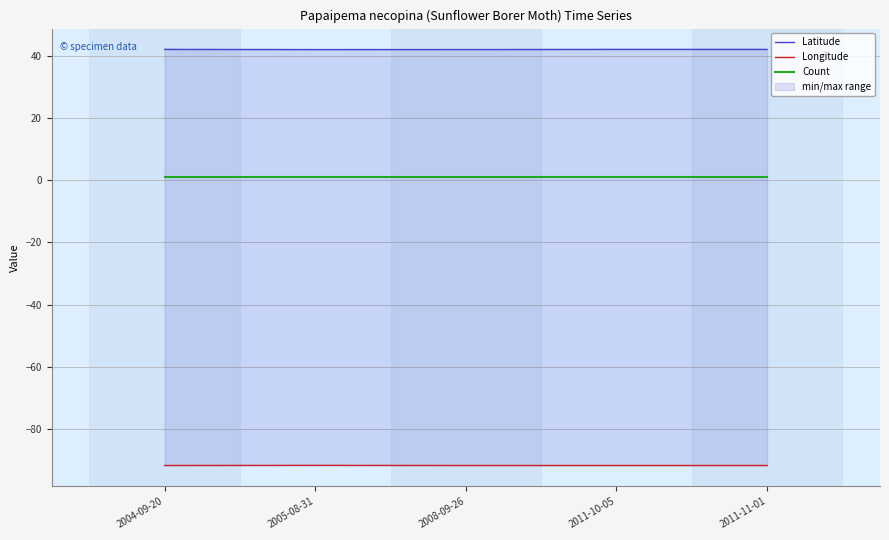

True or false: Longitude and Latitude cross at least once.

False